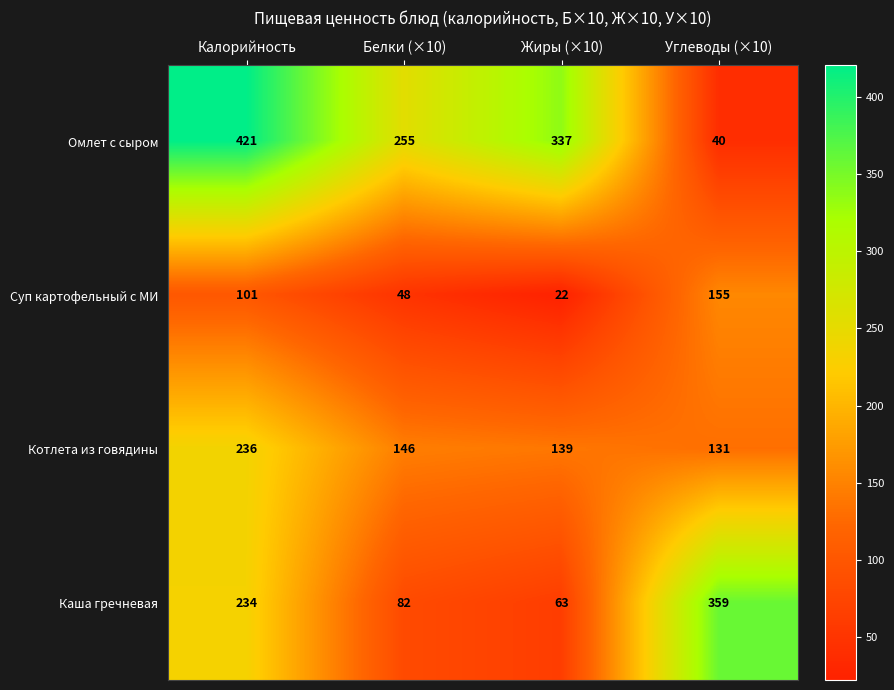

Reading right to left, extract all data points from this chart.

Омлет с сыром: Углеводы (×10)=40	Жиры (×10)=337	Белки (×10)=255	Калорийность=421
Суп картофельный с МИ: Углеводы (×10)=155	Жиры (×10)=22	Белки (×10)=48	Калорийность=101
Котлета из говядины: Углеводы (×10)=131	Жиры (×10)=139	Белки (×10)=146	Калорийность=236
Каша гречневая: Углеводы (×10)=359	Жиры (×10)=63	Белки (×10)=82	Калорийность=234